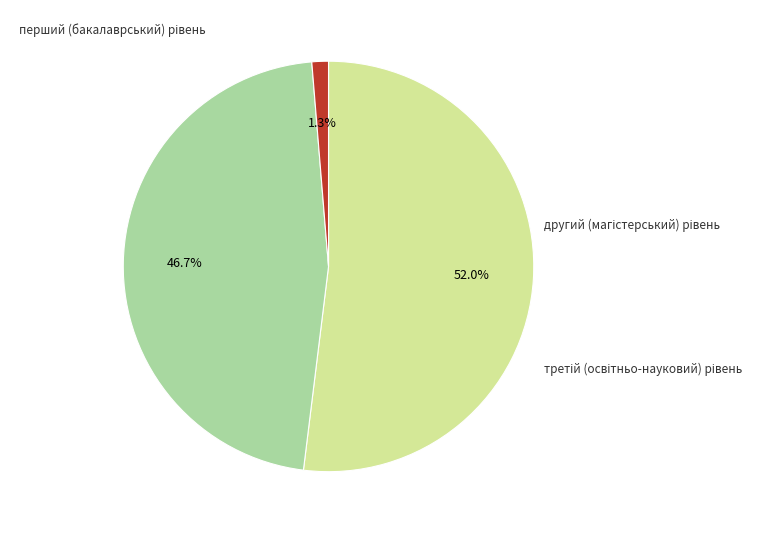

How many slices are in this pie chart?

3